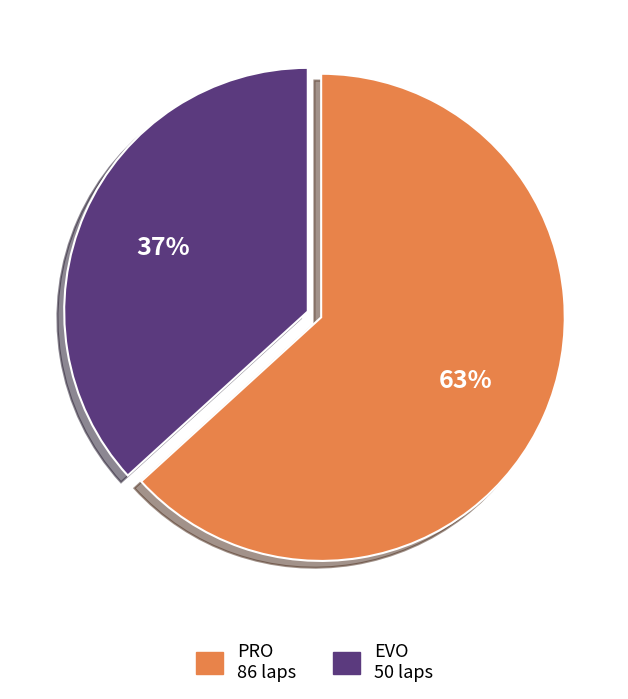

Is there a majority slice in this chart?

Yes